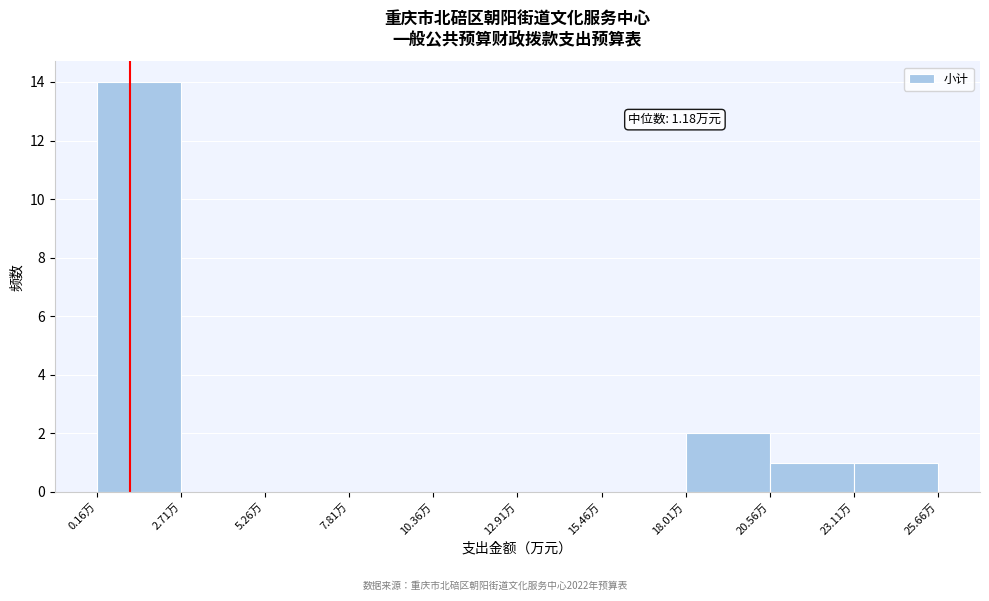

Over which range of the x-axis is the bar tallest?

0.0 to 2.5